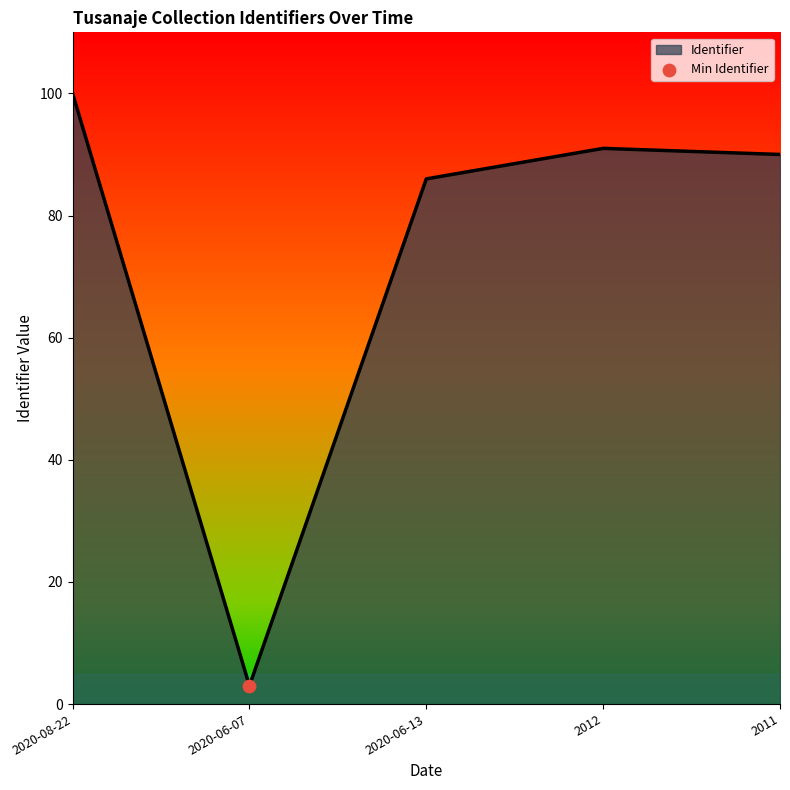

Approximately how many times larger is the value at 2011 compared to 2020-08-22?

0.9